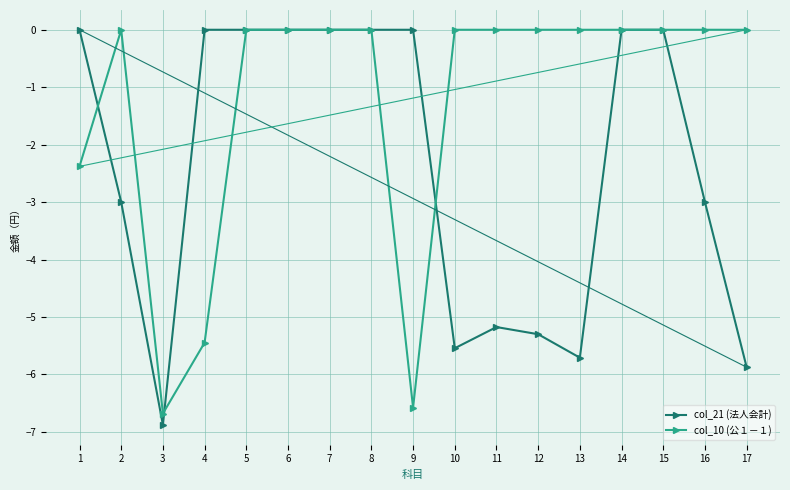

At which label does col_10 (公１－１) reach its minimum?

3